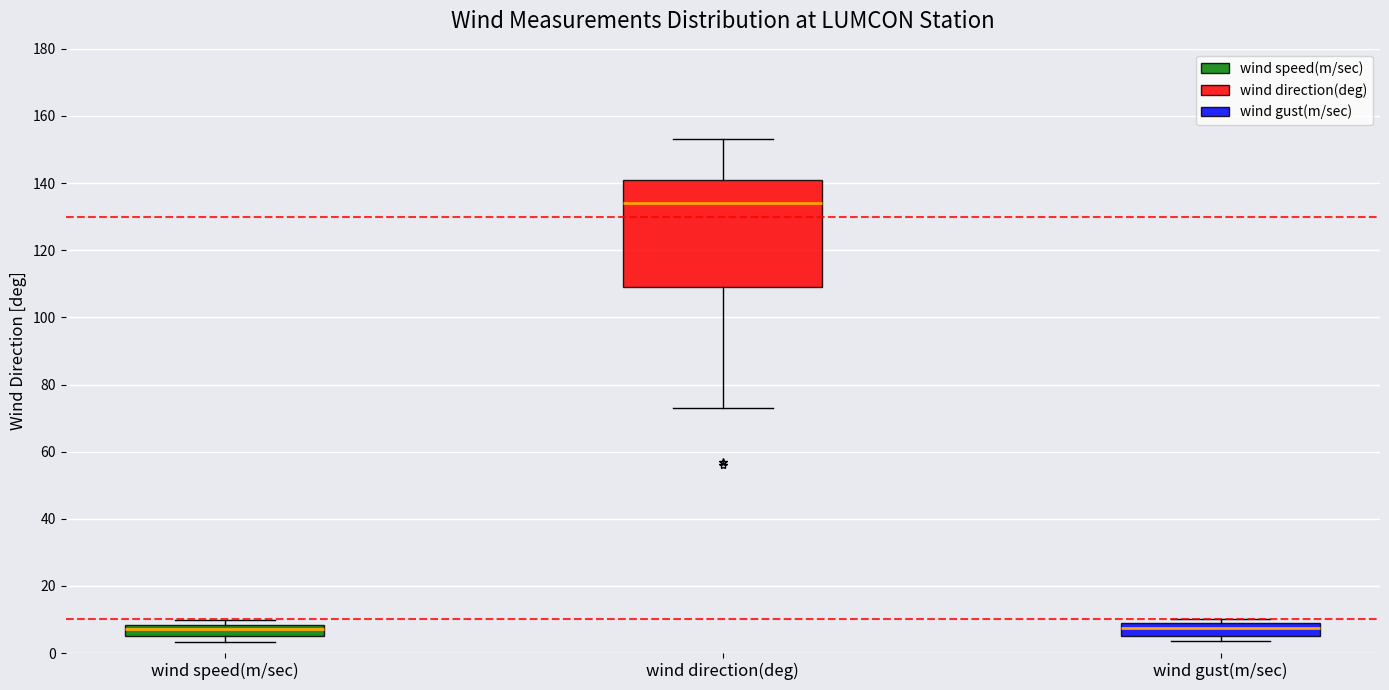

Reading left to right, read every box against the y-axis: the position of its median line, the range the box covers, and the ends of its whiskers. The values are not printed on the chart, so give them approximately, as read against the axis.

wind speed(m/sec): median 8 (just below the box's upper edge), box 6 to 8, whiskers 4 to 10
wind direction(deg): median 134, box 110 to 142, whiskers 74 to 154
wind gust(m/sec): median 8, box 6 to 10, whiskers 4 to 10 (just above the box's upper edge)